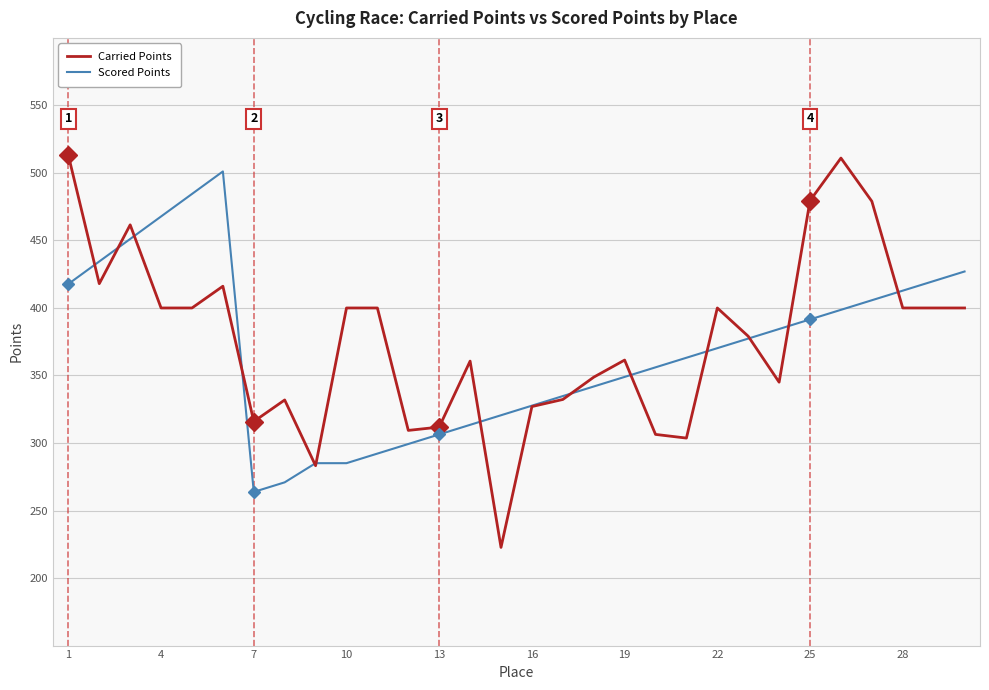

Does the chart display data point markers on the line(s)?

No